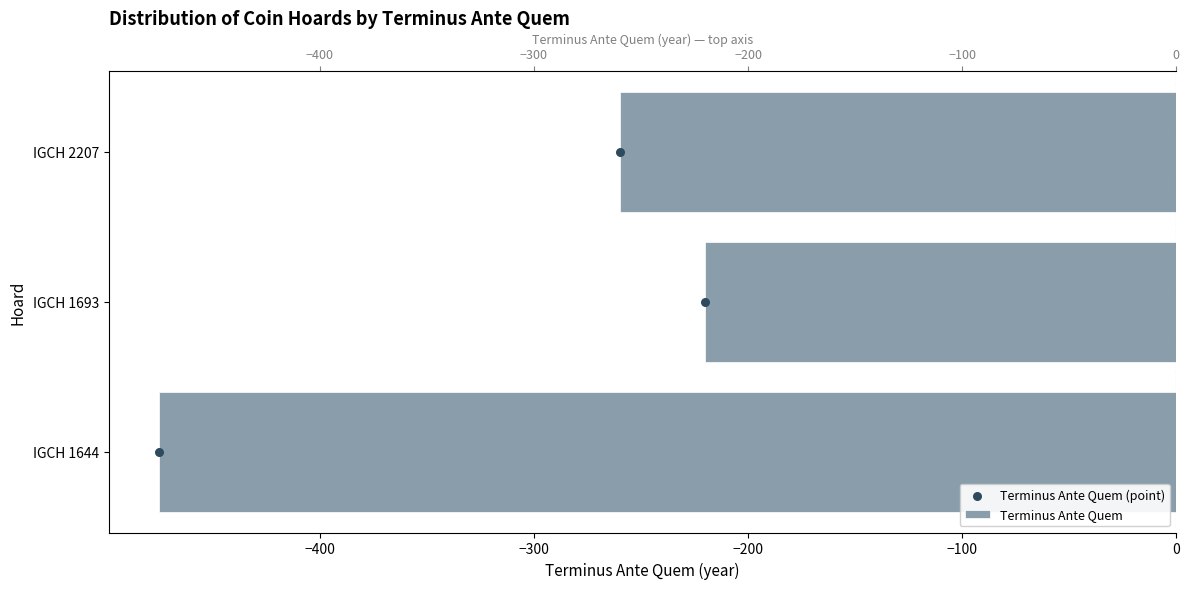

Is the value of Terminus Ante Quem (point) at −300 greater than the value of Terminus Ante Quem at −400?

Yes